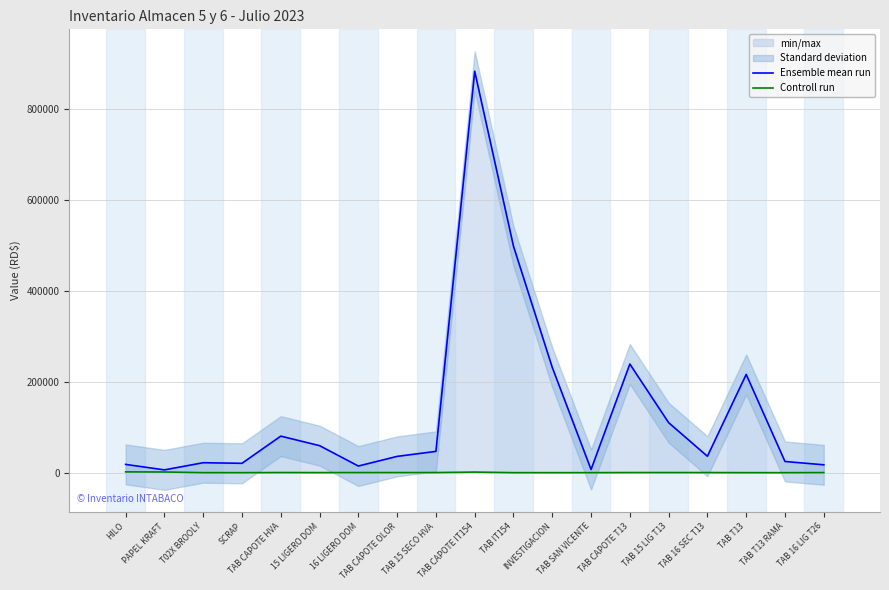

Which series changed the most between T02X BROOLY and TAB SAN VICENTE?

Ensemble mean run